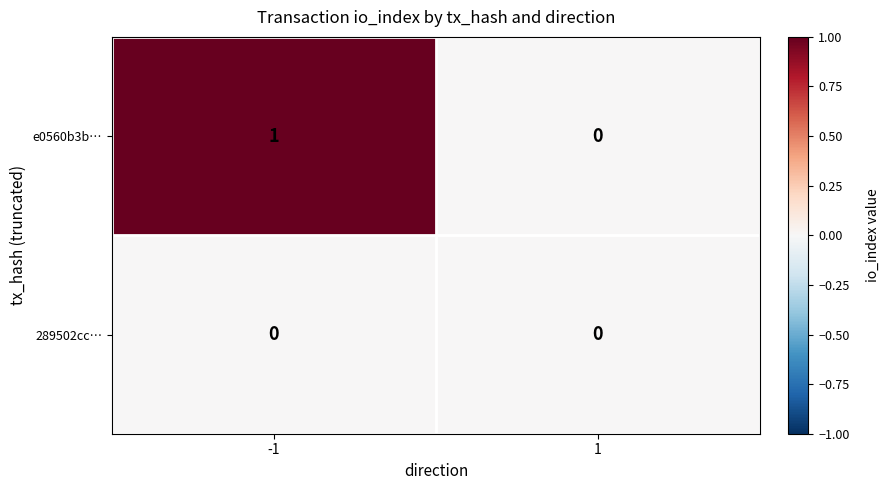

Rank the series at -1 from lowest to highest value.

289502cc…, e0560b3b…